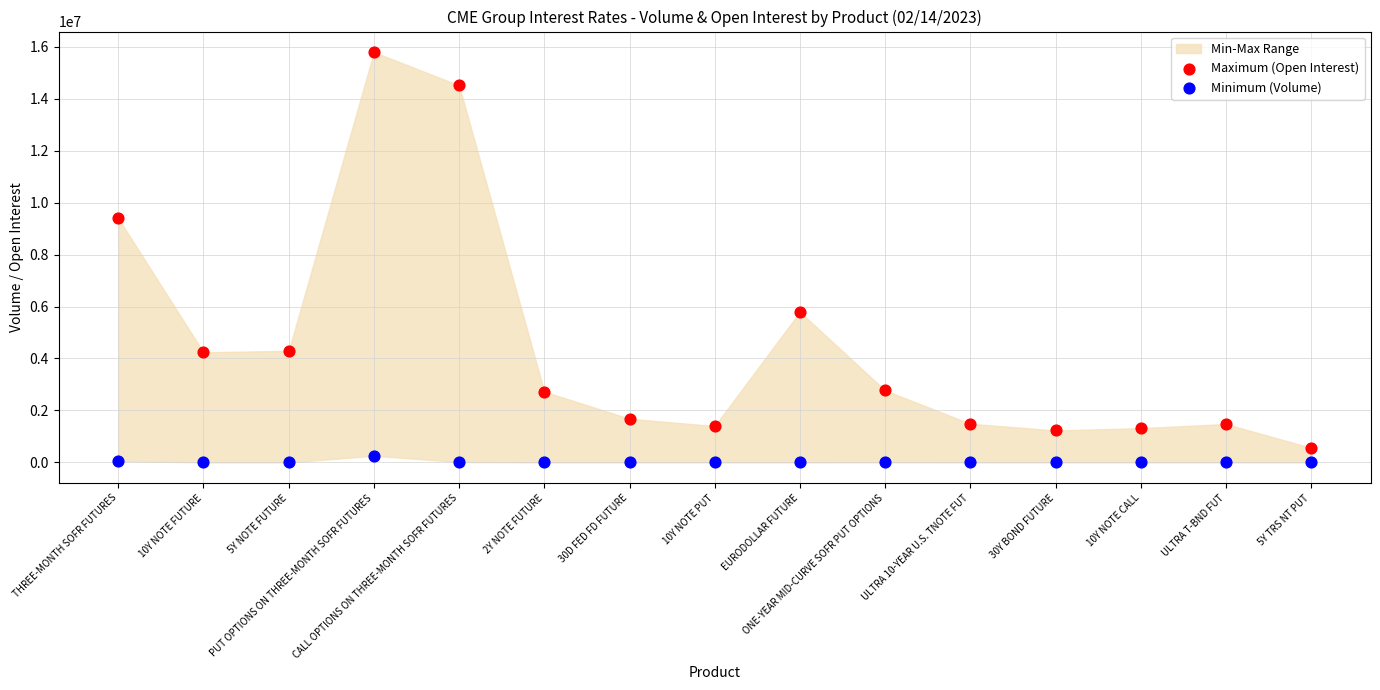

Which series contains the highest Y value?

Maximum (Open Interest)